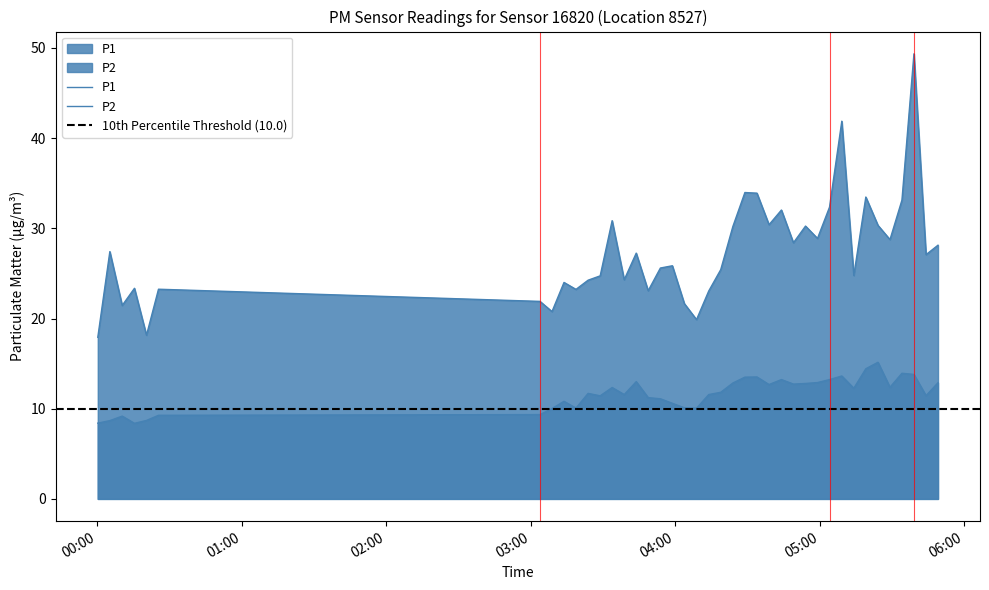

How many data points in P2 are less than 11?

13